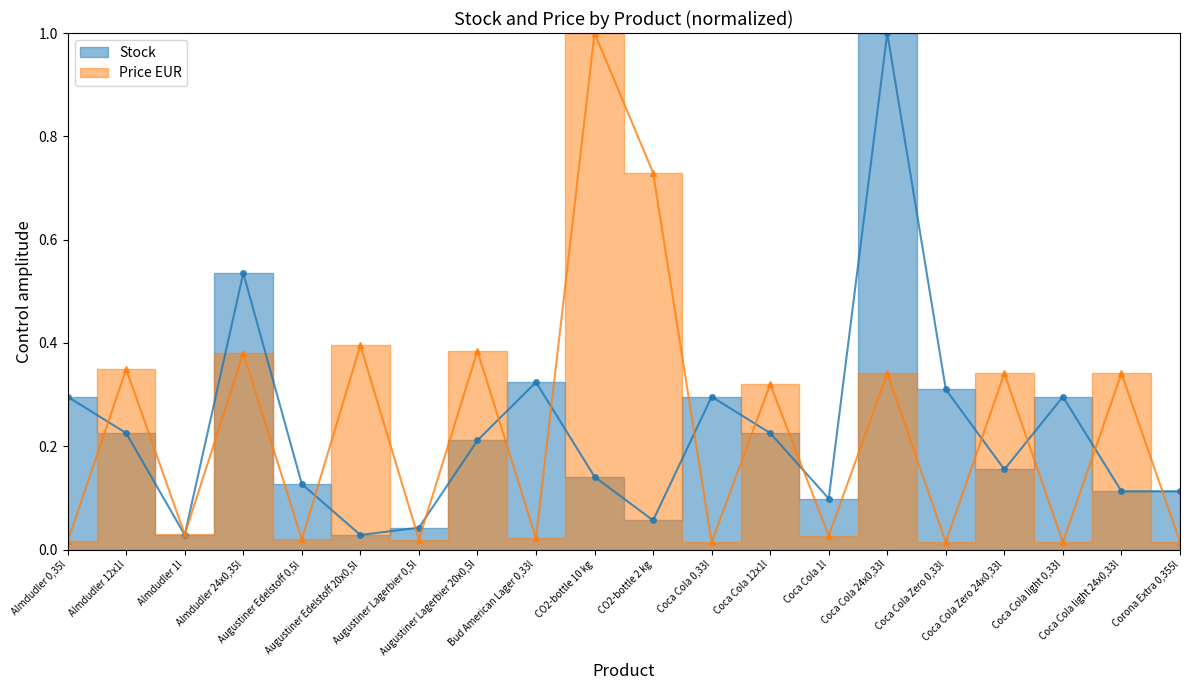

Which category has the lowest value in the Price EUR series?

Coca Cola 0,33l